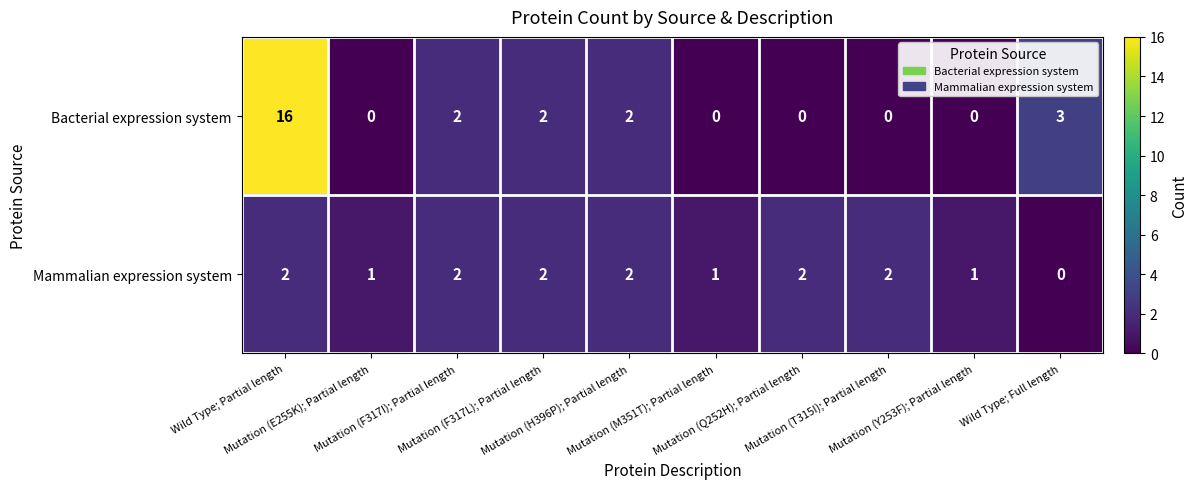

Which series changed the most between Mutation (E255K); Partial length and Mutation (F317I); Partial length?

Bacterial expression system